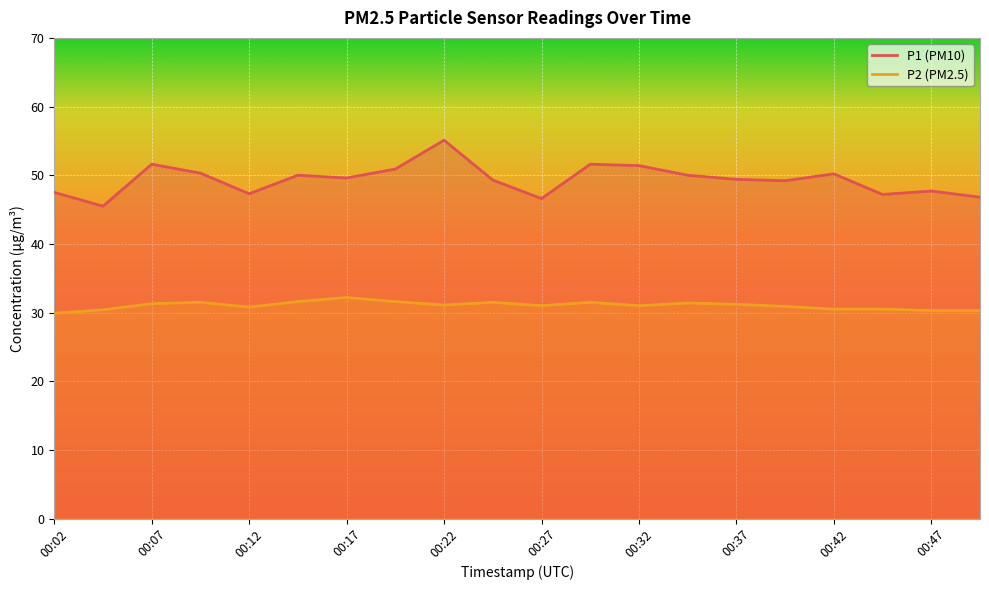

List the series in order of their peak value, highest first.

P1 (PM10), P2 (PM2.5)